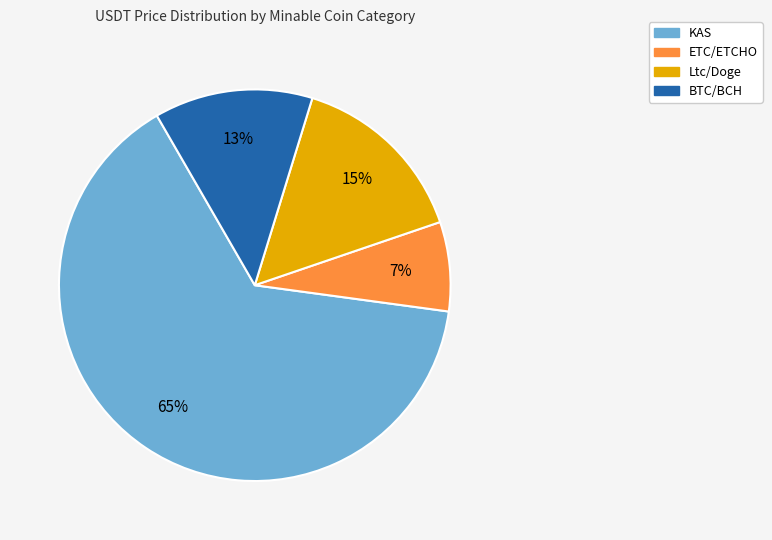

Is there a majority slice in this chart?

Yes